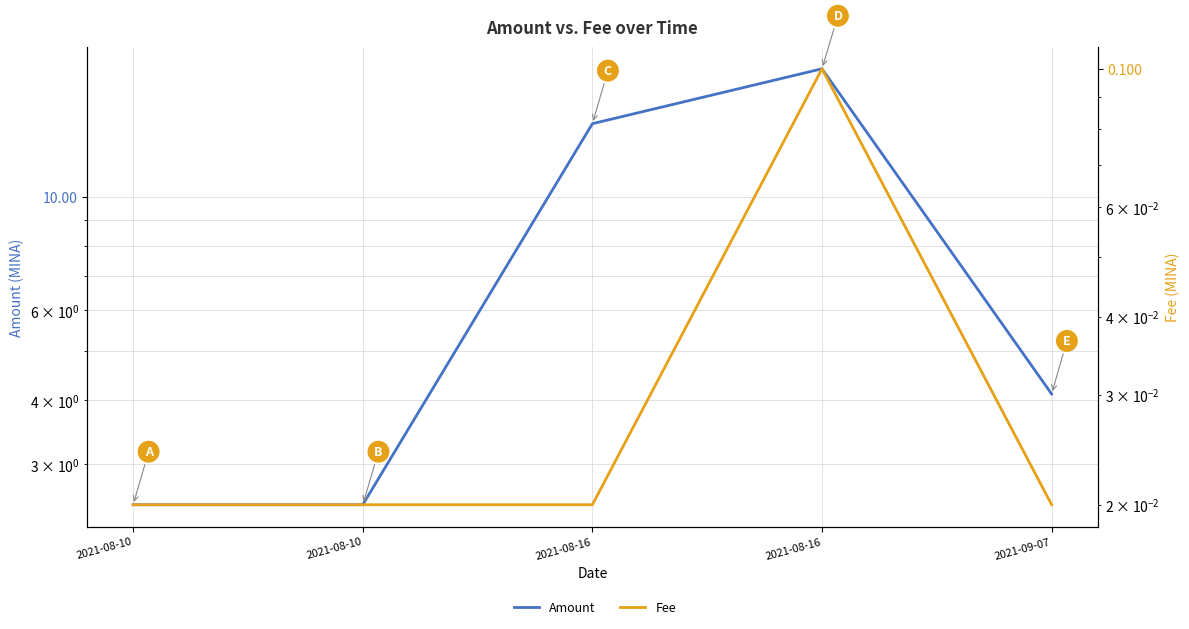

List the labels in order of Fee value, smallest first.

2021-08-10, 2021-08-10, 2021-08-16, 2021-09-07, 2021-08-16